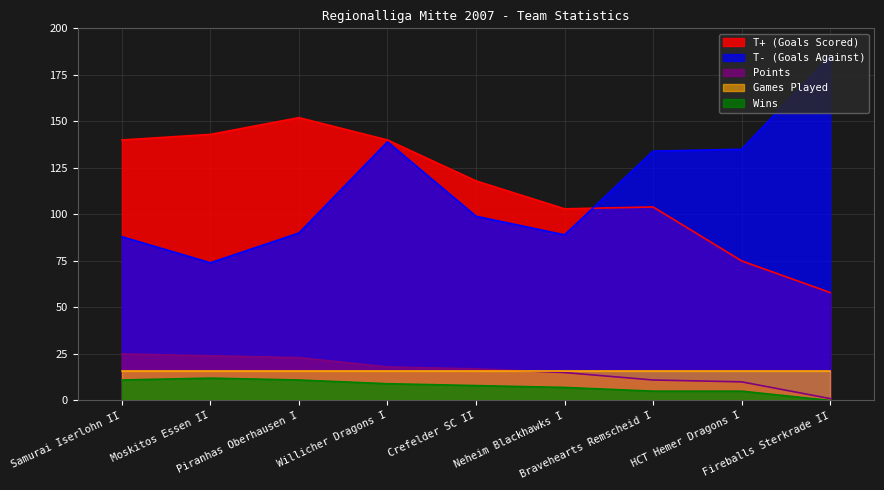

What is the difference between the second highest and second lowest values in the Points series?

14